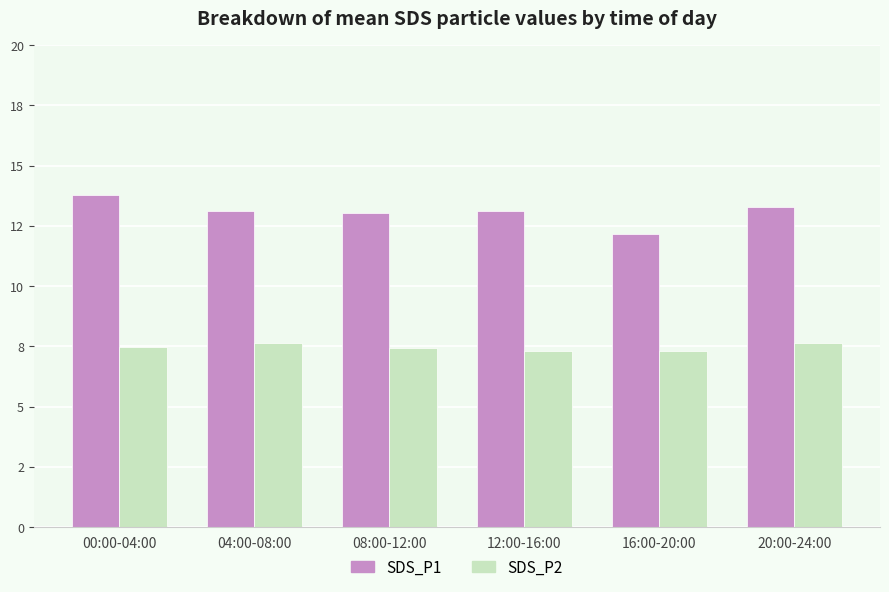

Are the bars grouped side by side (vs. stacked)?

Yes